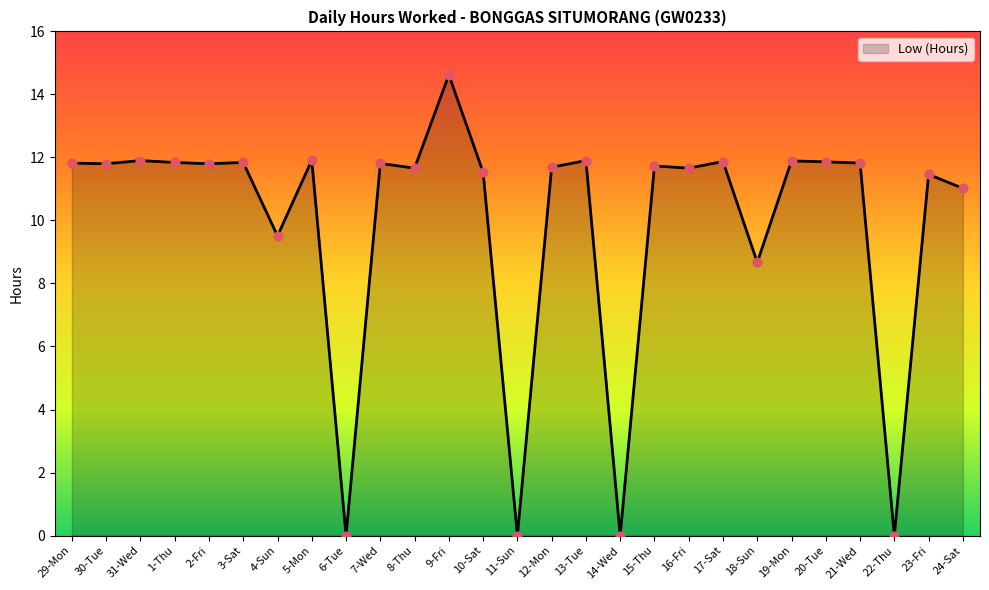

What is the change in value from 31-Wed to 14-Wed?

-11.9